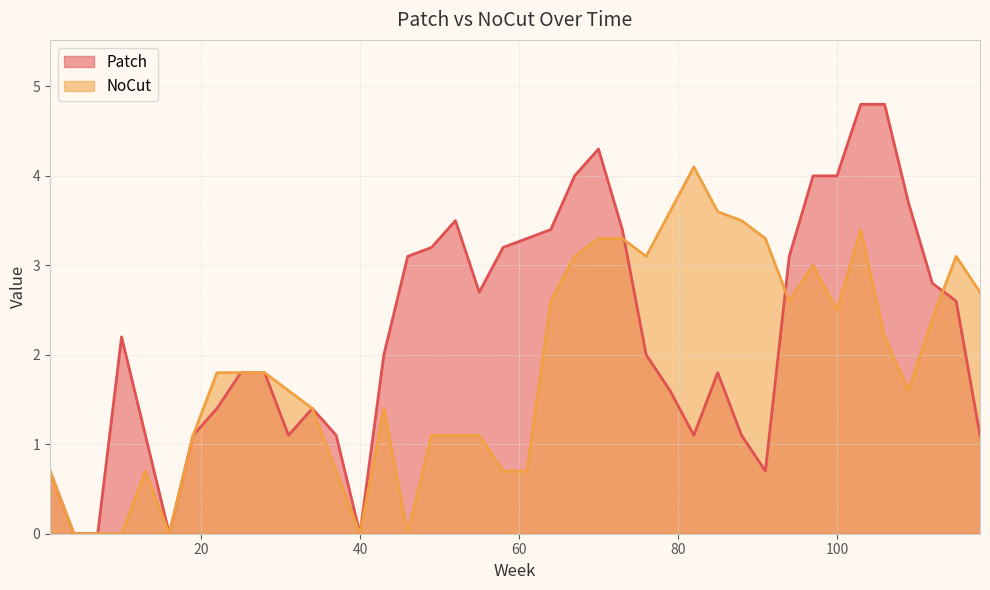

Which series ends up on top after the final intersection of Patch and NoCut?

NoCut